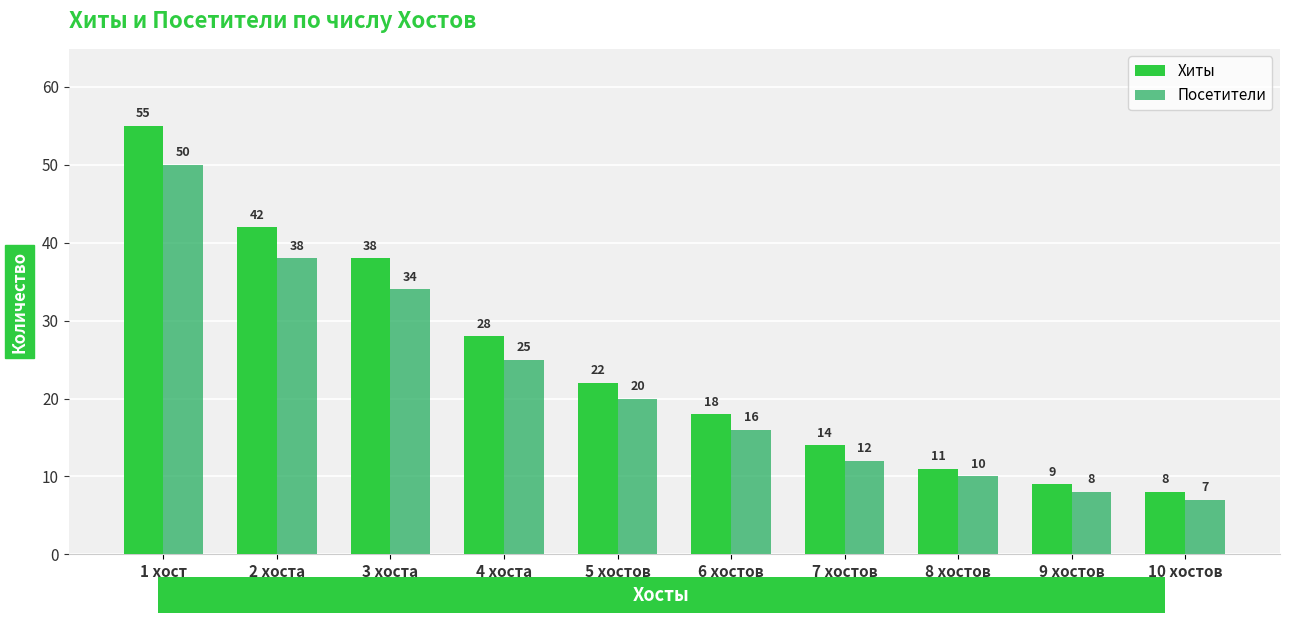

What is the maximum value shown in the chart?

55